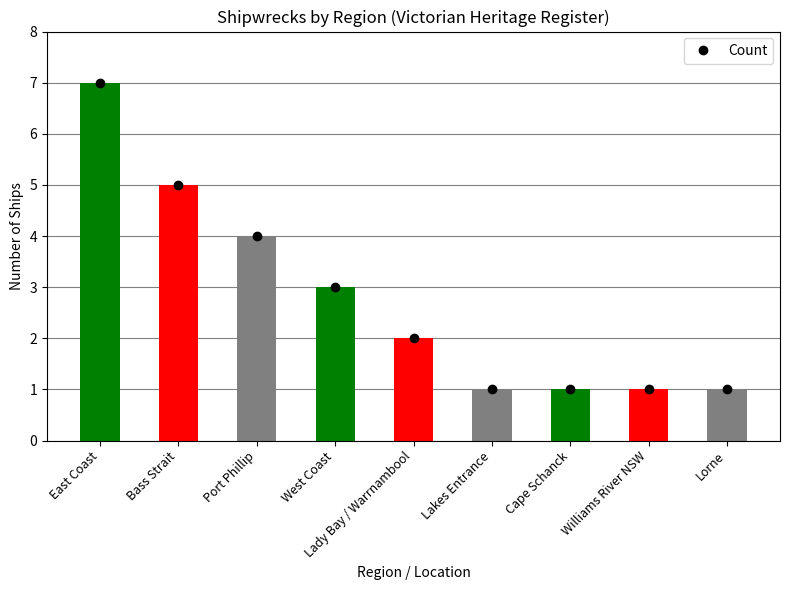

Reading right to left, transcribe all the data shown in this chart.

1	1	1	1	2	3	4	5	7